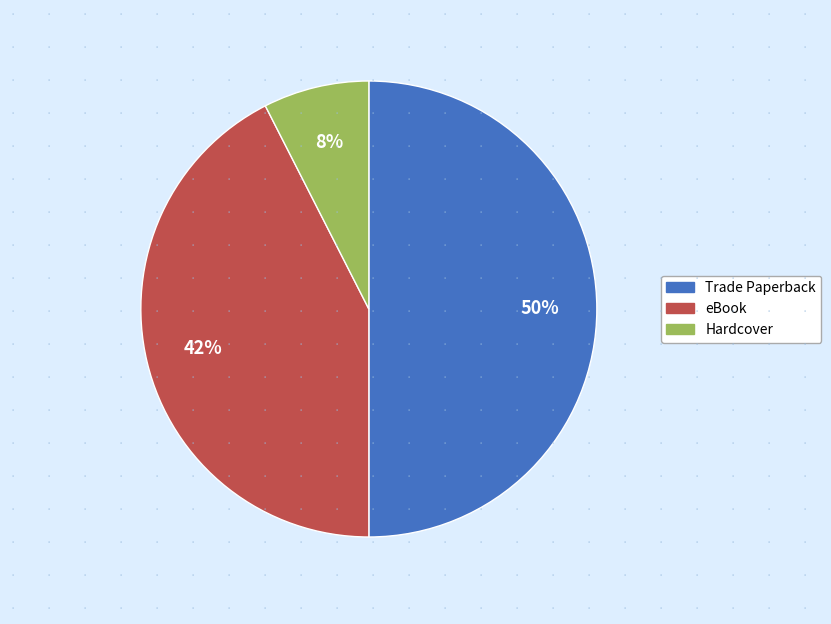

Approximately how many times larger is the value at Trade Paperback compared to eBook?

1.2